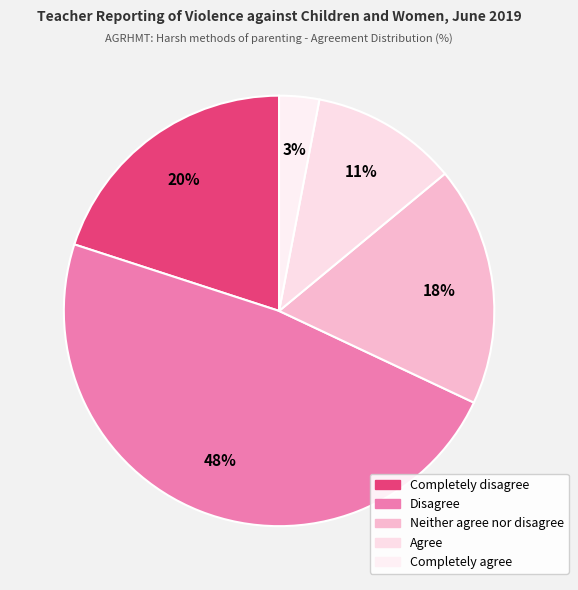

Which slice is the largest?

Disagree